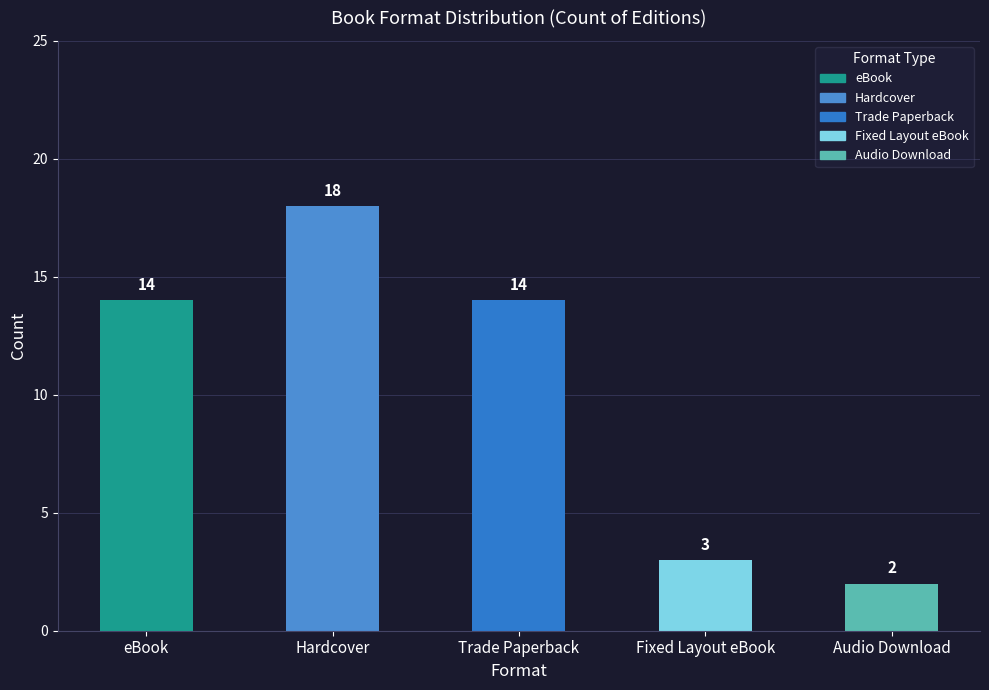

Which label corresponds to the largest value in the chart?

Hardcover